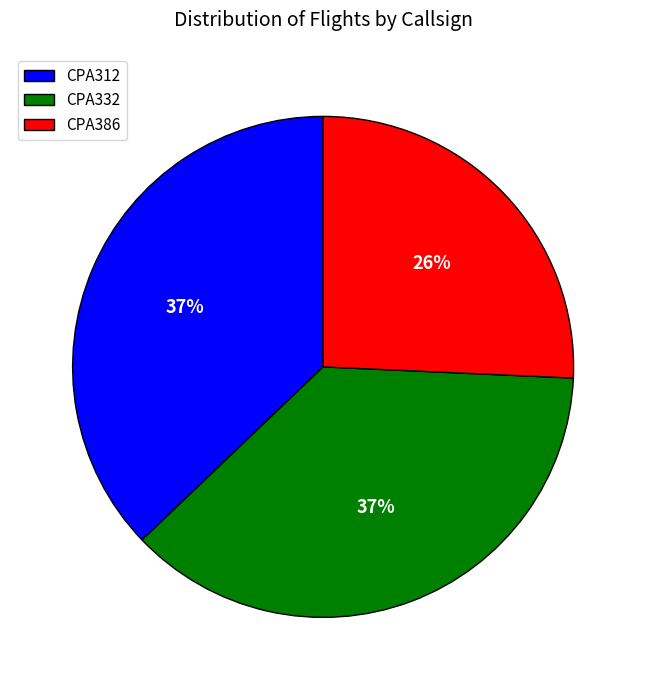

Is it true that CPA312 is 37% of the pie?

True